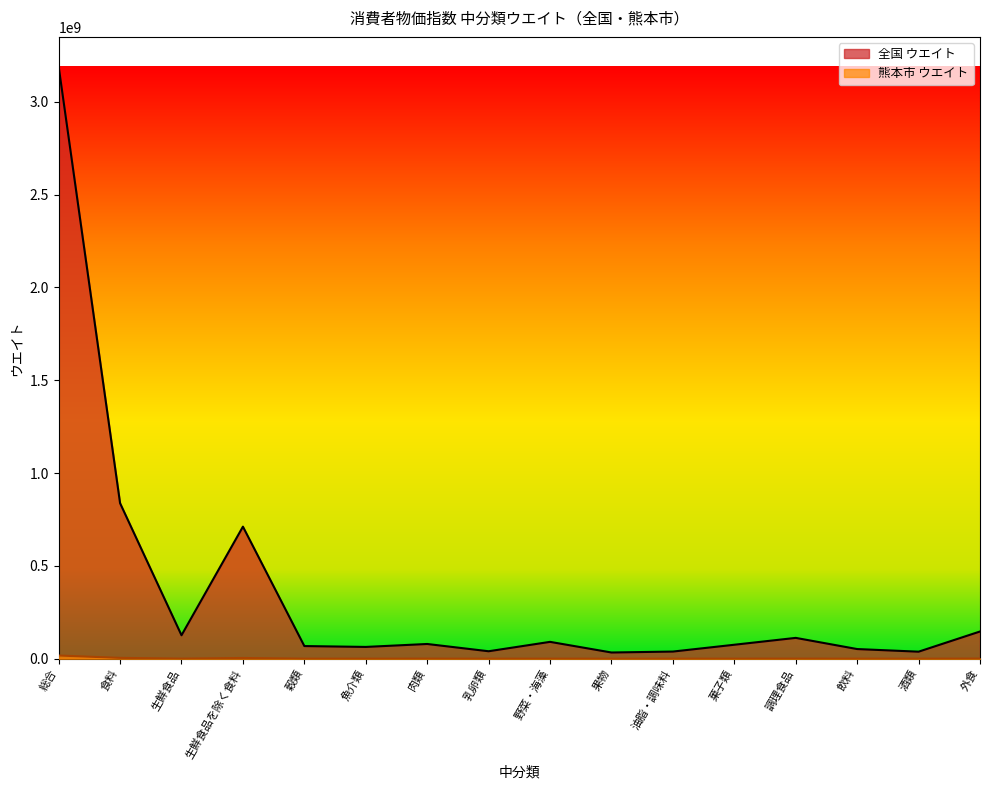

Reading left to right, extract all data points from this chart.

全国 ウエイト: 総合=3190396706	食料=837777792	生鮮食品=126296645	生鮮食品を除く食料=711481147	穀類=68149976	魚介類=63474625	肉類=79333024	乳卵類=40174994	野菜・海藻=90779258	果物=33431502	油脂・調味料=38497685	菓子類=75224349	調理食品=112214782	飲料=52027047	酒類=37859433	外食=146611117
熊本市 ウエイト: 総合=17141604	食料=4402650	生鮮食品=553716	生鮮食品を除く食料=3848934	穀類=343411	魚介類=281327	肉類=503456	乳卵類=204190	野菜・海藻=417605	果物=137015	油脂・調味料=213357	菓子類=394578	調理食品=577431	飲料=270754	酒類=220267	外食=839259